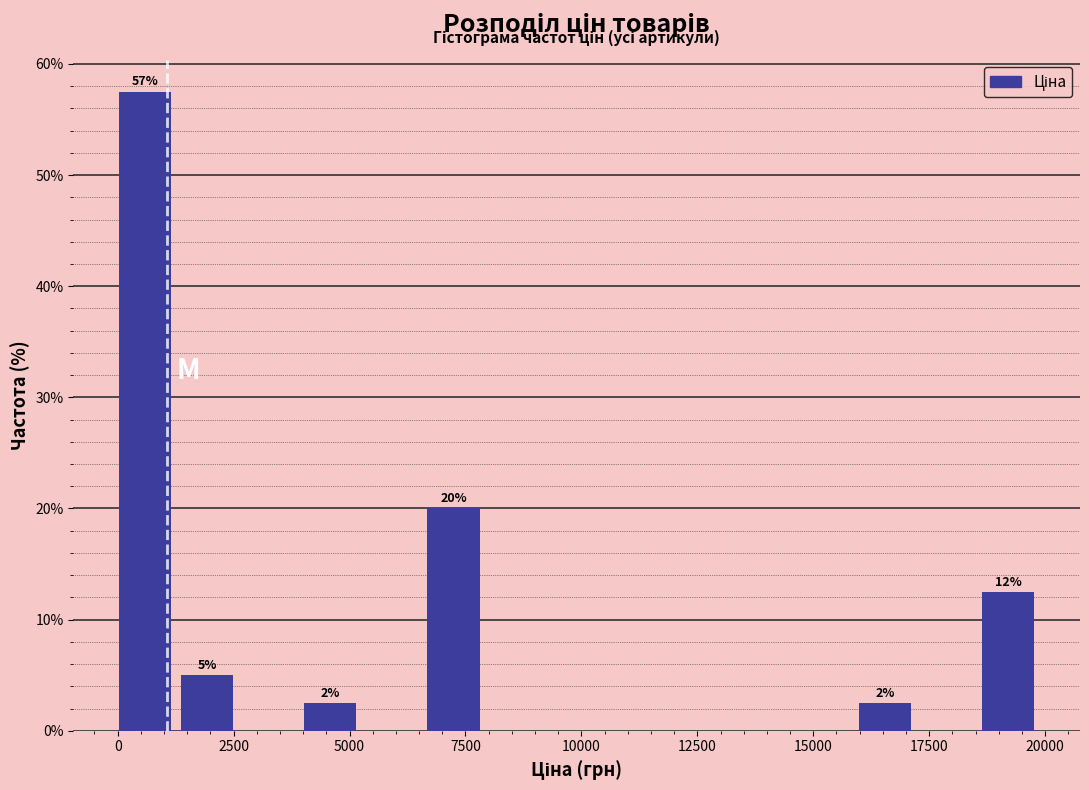

Read against the x-axis, roughly where is the centre of the tallest bar?

500